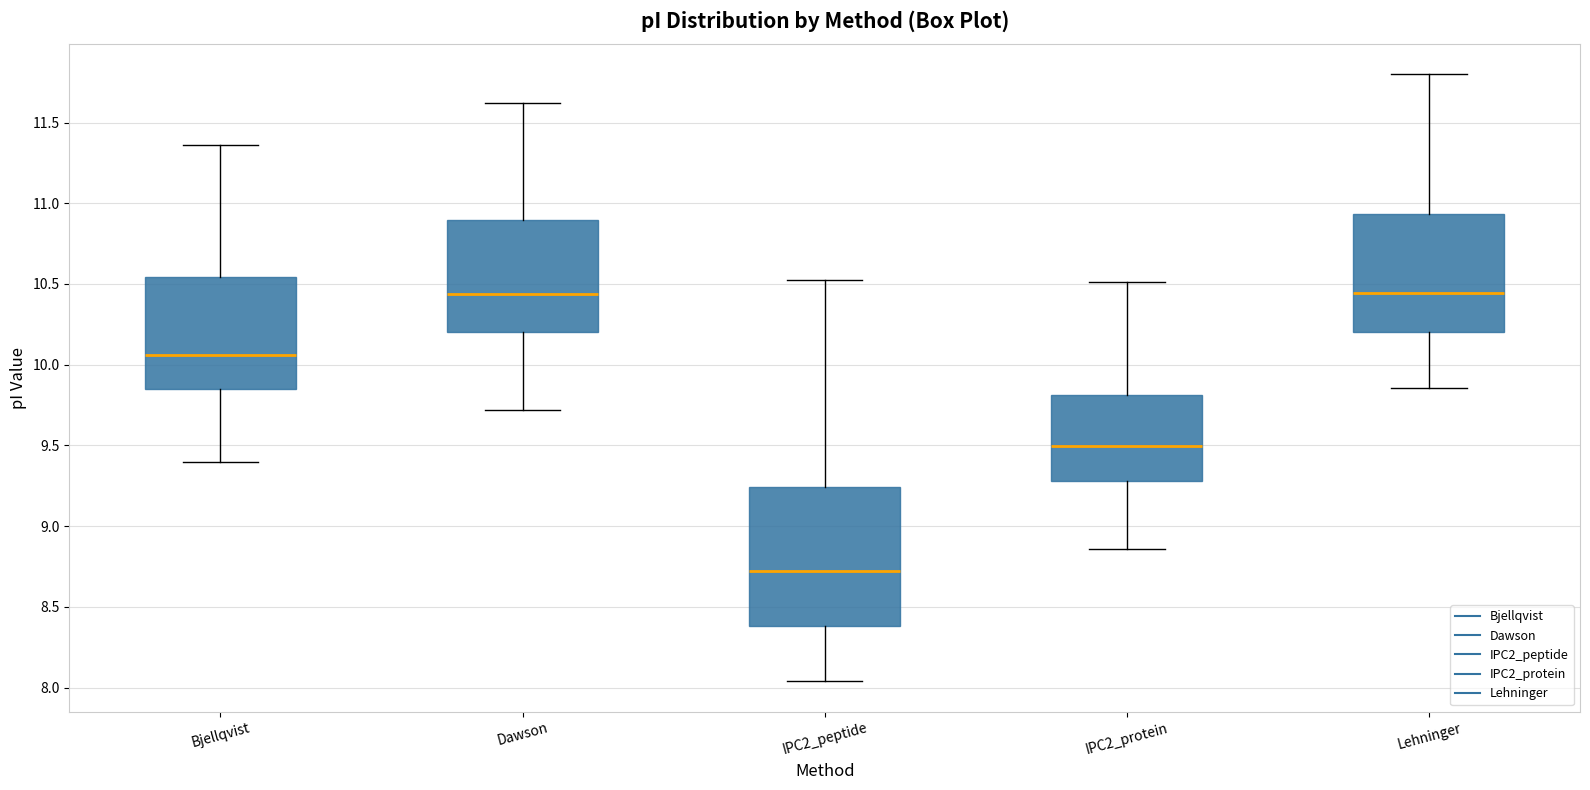

Comparing the boxes themselves (not the whiskers), which one is the tallest?

IPC2_peptide